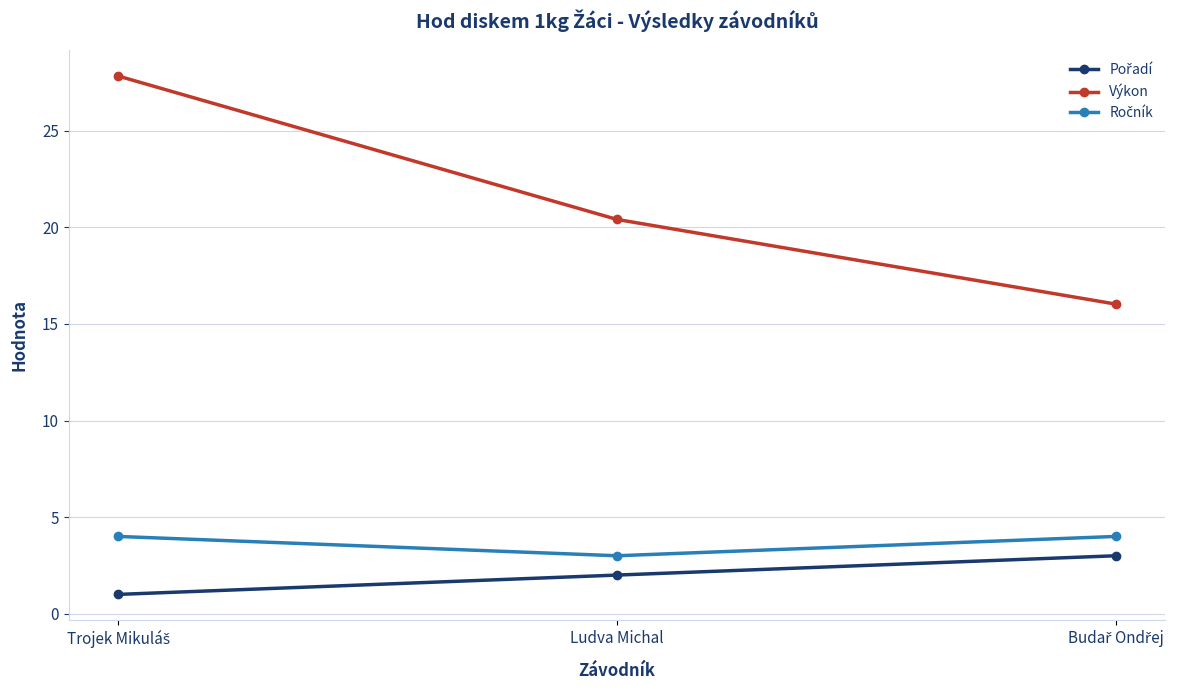

The value of Výkon at Ludva Michal is 20.4. True or false?

True